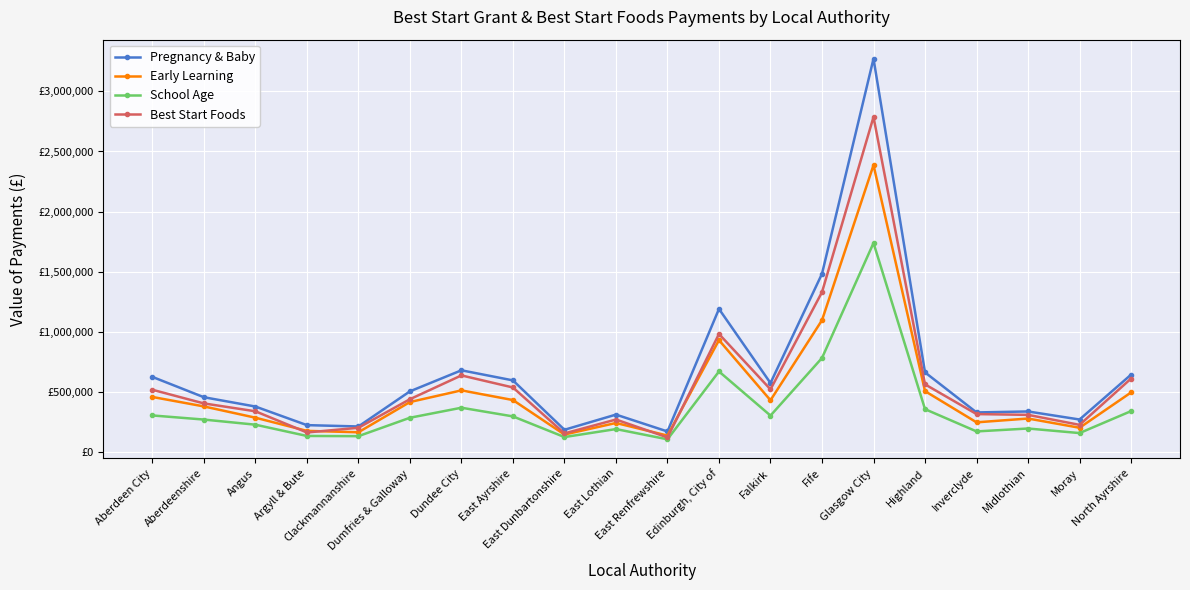

Rank the series by their average value, from lowest to highest.

School Age, Early Learning, Best Start Foods, Pregnancy & Baby